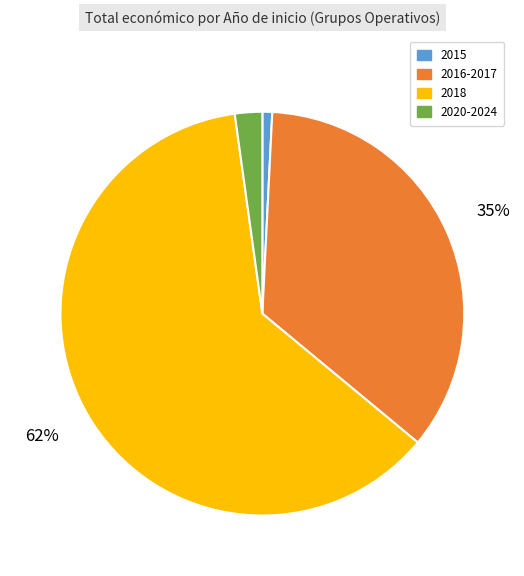

To the nearest percent, what is the difference between the largest and smallest slice percentages?

61%